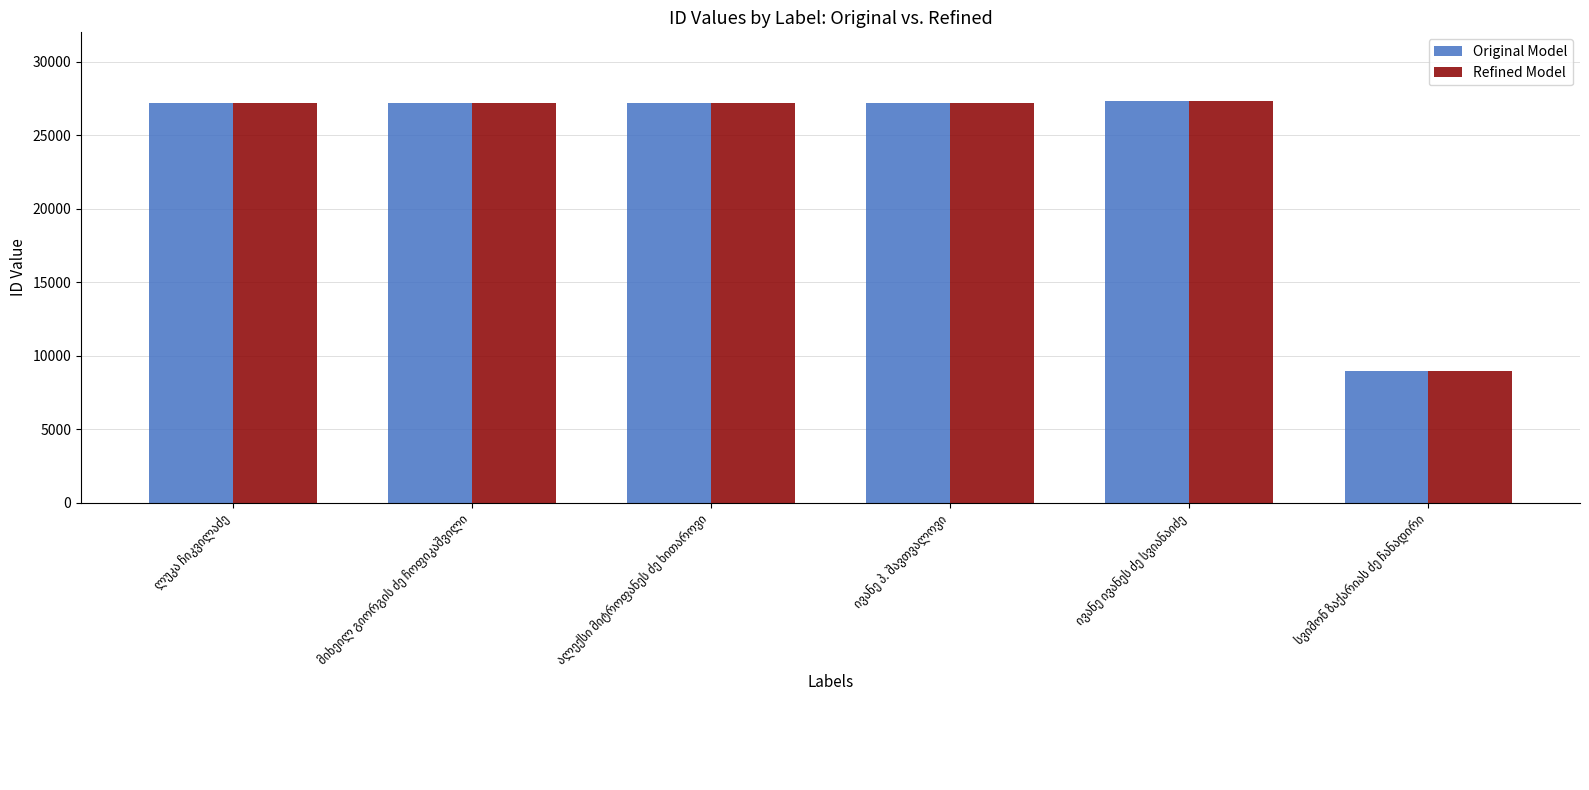

What is the sum of all Original Model values?

145128